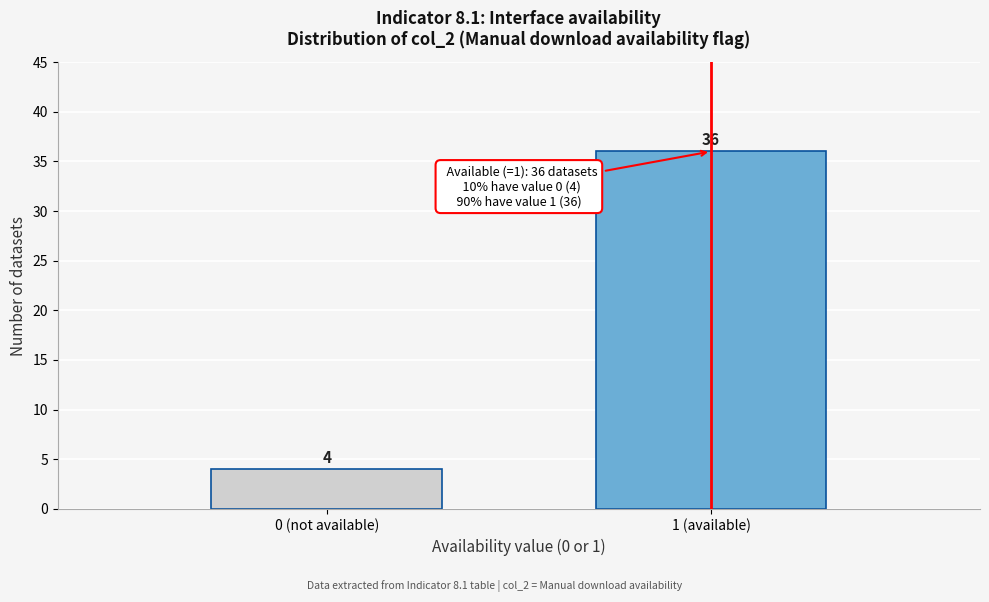

Reading left to right, what are all the values shown in this chart?

0 (not available)=4	1 (available)=36